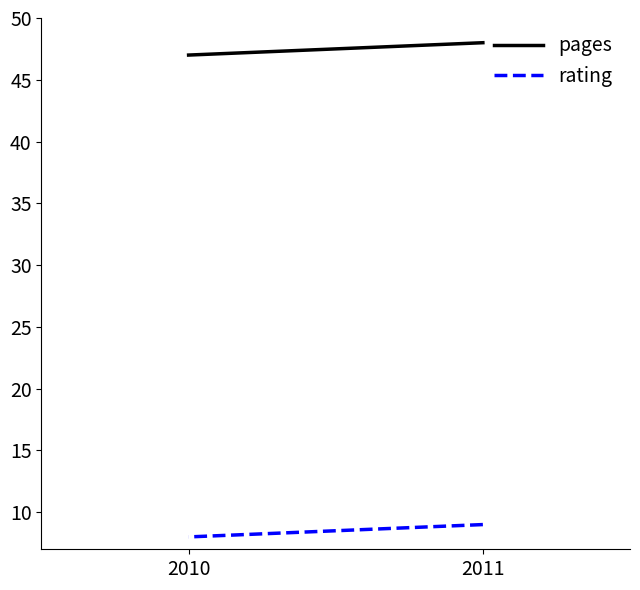

True or false: rating has a value of 8 at 2010.

True